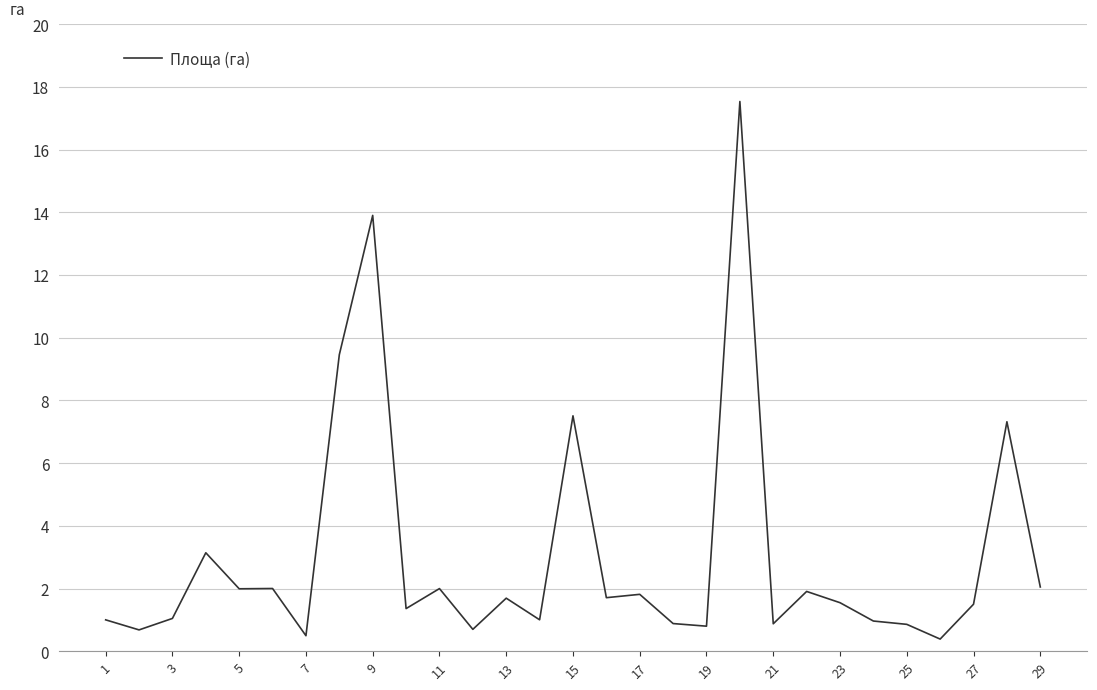

What is the difference between the maximum and minimum values?

17.2